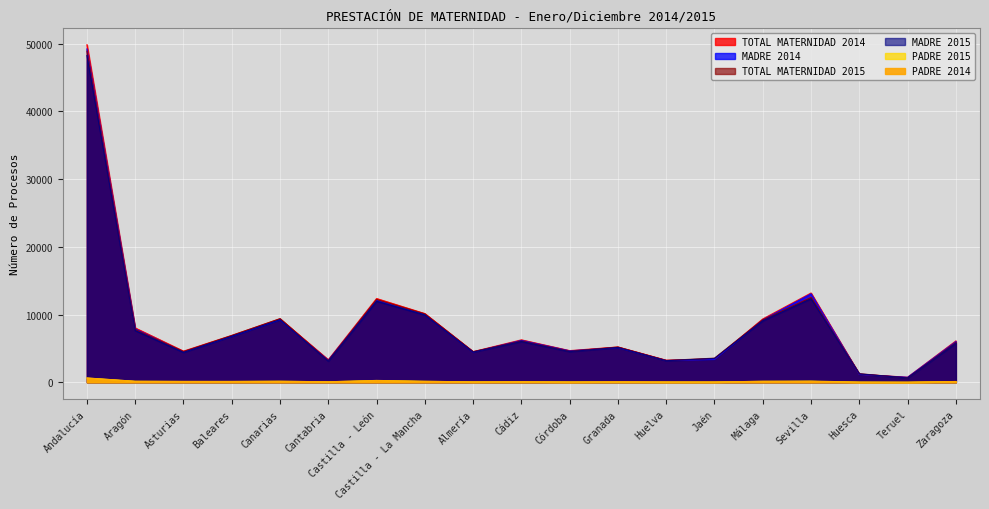

What is the difference between the highest and lowest values at Cantabria?

3258